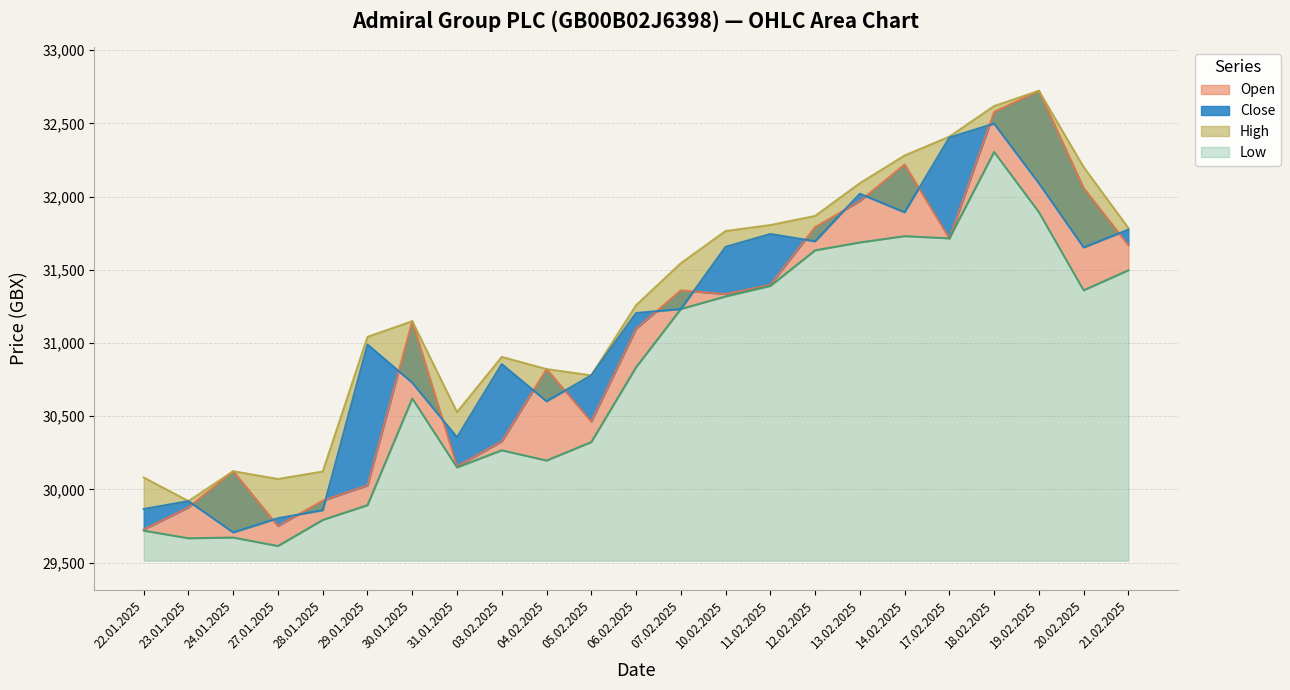

True or false: High and Open cross at least once.

False